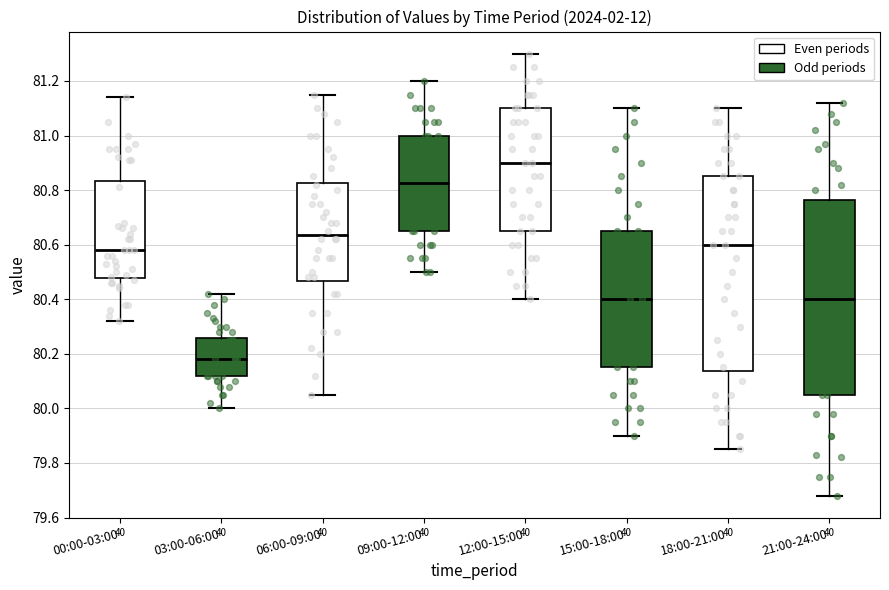

Which box's median line is the highest?

12:00-15:00